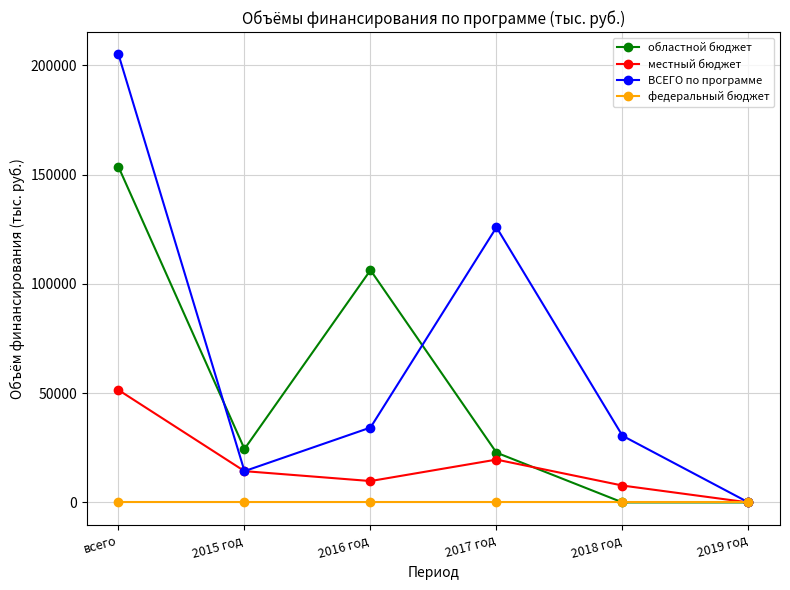

The value of местный бюджет at 2019 год is -30481.3. True or false?

False